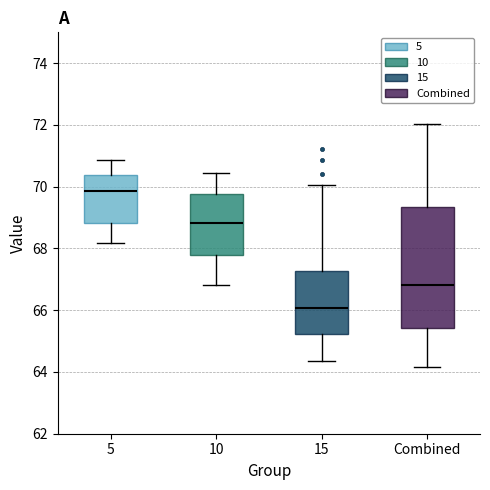

Comparing the boxes themselves (not the whiskers), which one is the tallest?

Combined